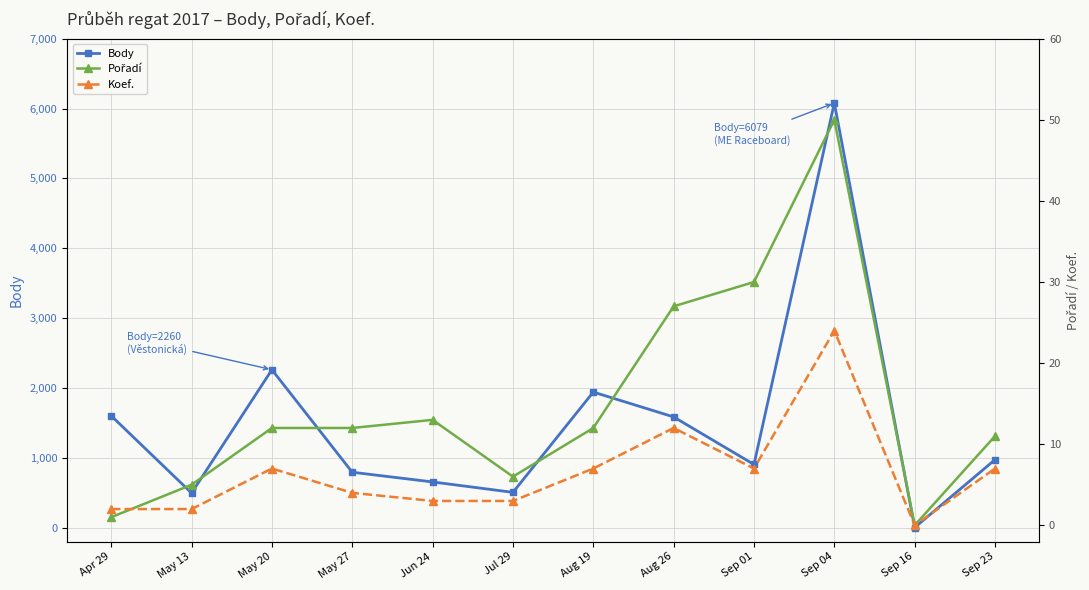

At which label is Body closest to 3039?

May 20